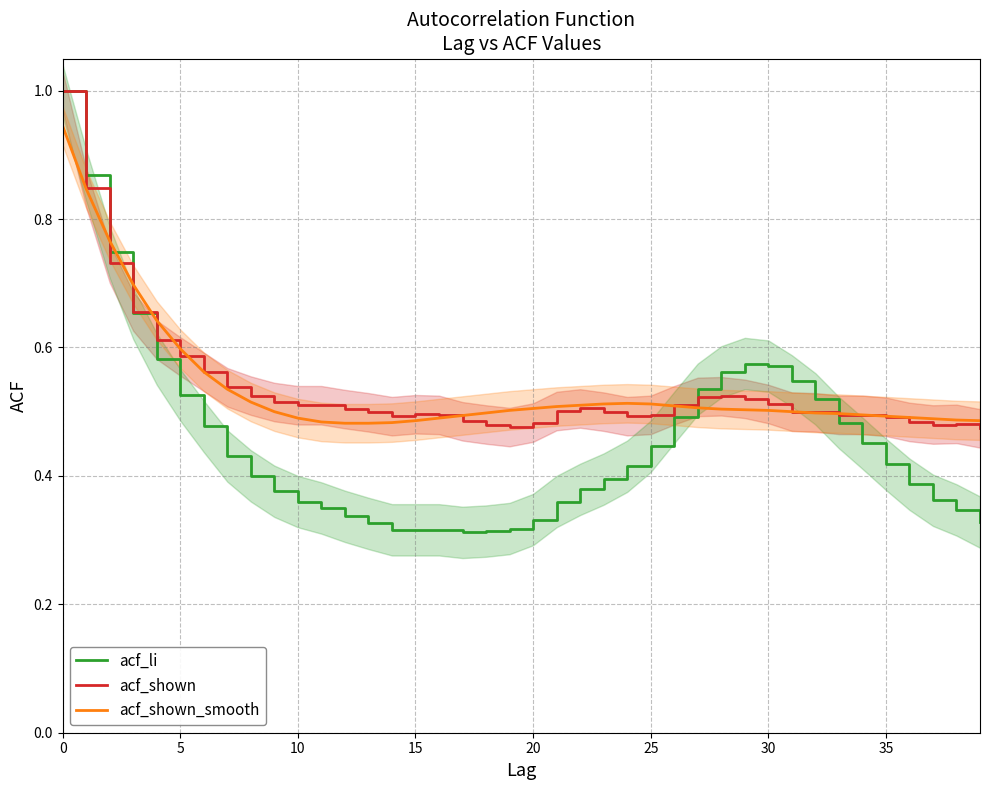

How many lines are shown in the chart?

3